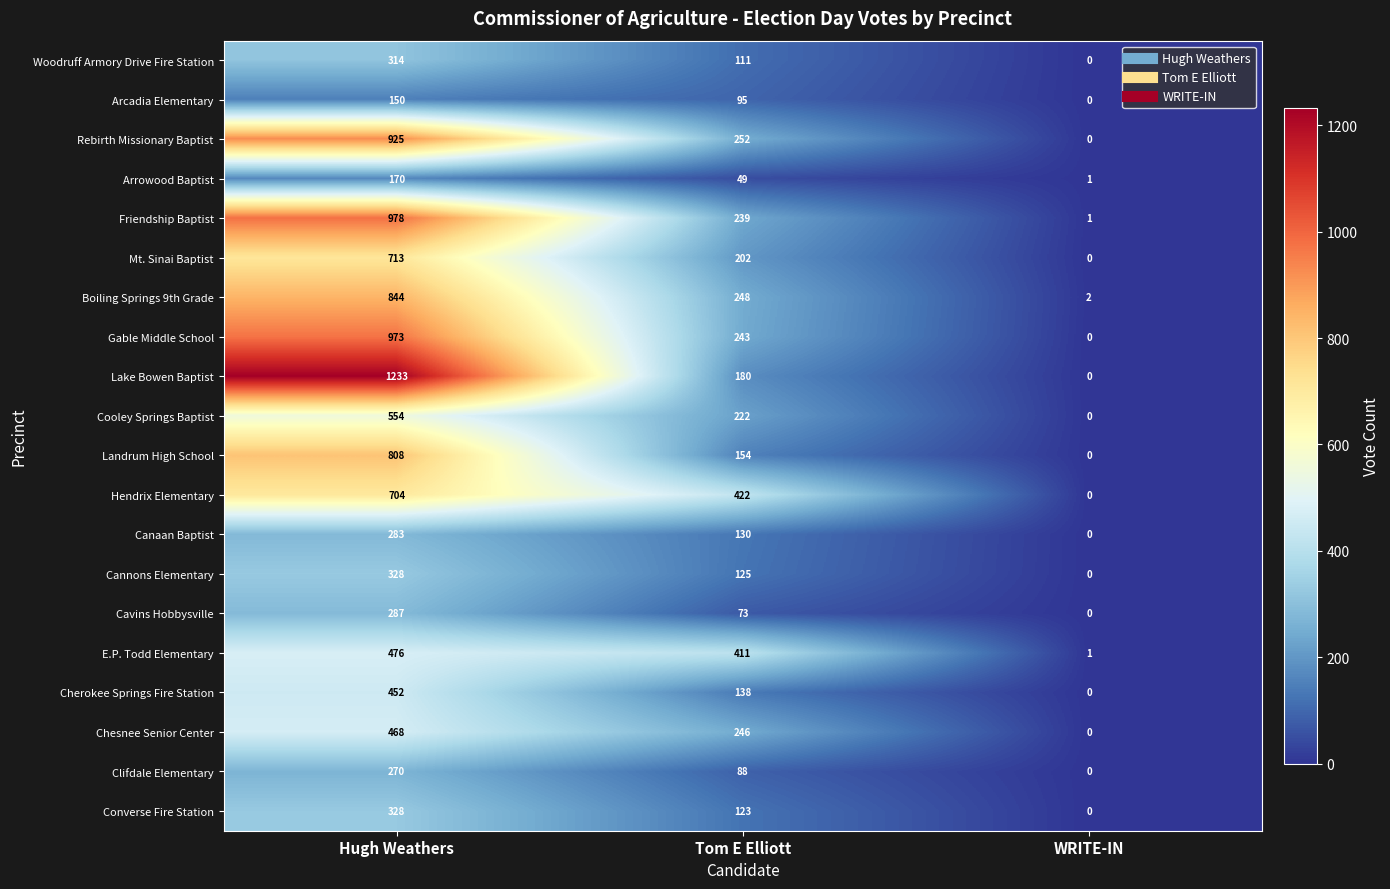

At how many categories does at least one series exceed 895?

1